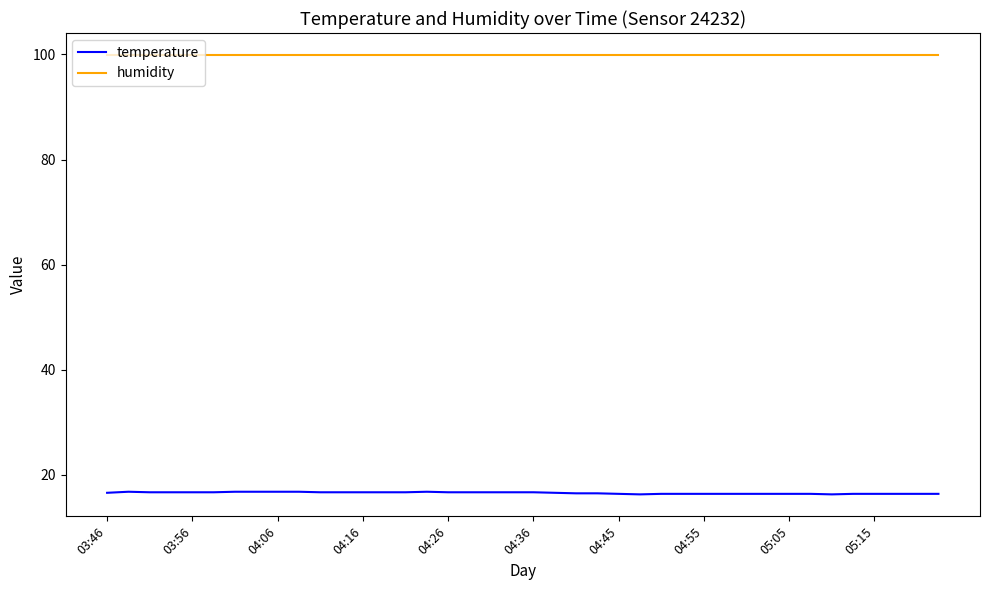

List the series in order of their overall mean, lowest first.

temperature, humidity